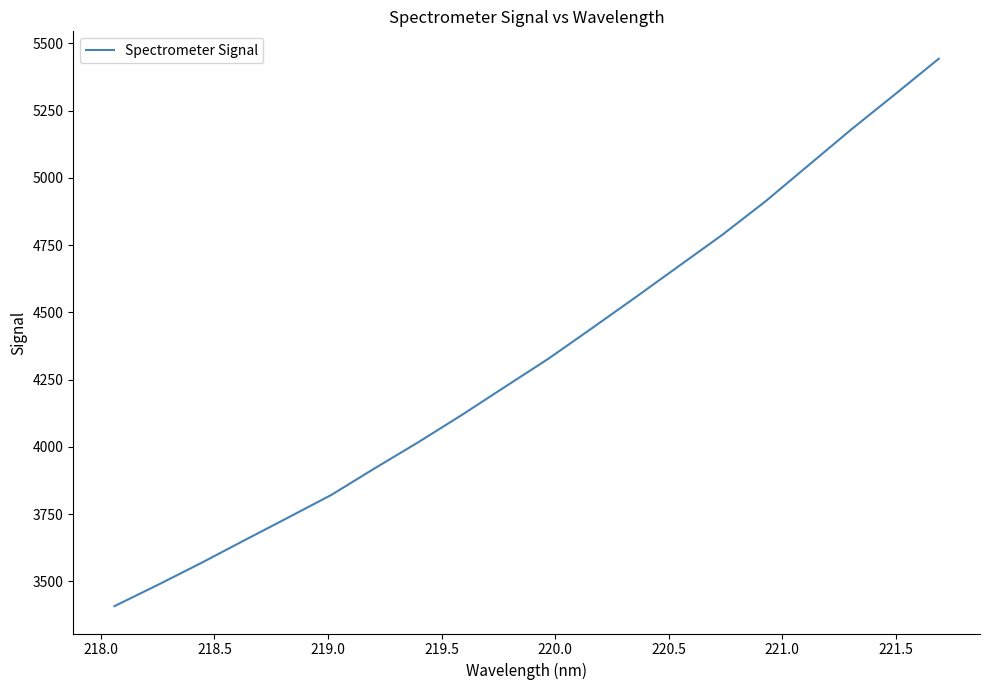

Count the number of categories in the chart.

20